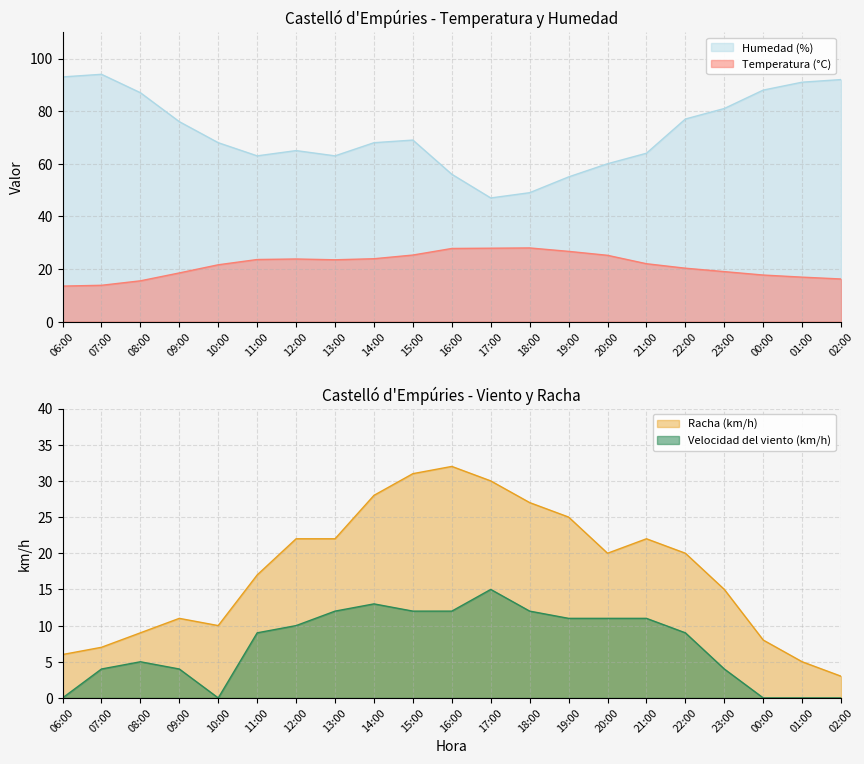

Reading left to right, what are all the values shown in this chart?

Temperatura (°C): 06:00=13.5	07:00=13.8	08:00=15.5	09:00=18.5	10:00=21.6	11:00=23.6	12:00=23.8	13:00=23.5	14:00=23.9	15:00=25.3	16:00=27.8	17:00=27.9	18:00=28.0	19:00=26.7	20:00=25.2	21:00=22.0	22:00=20.3	23:00=19.0	00:00=17.7	01:00=16.9	02:00=16.2
Humedad (%): 06:00=93.0	07:00=94.0	08:00=87.0	09:00=76.0	10:00=68.0	11:00=63.0	12:00=65.0	13:00=63.0	14:00=68.0	15:00=69.0	16:00=56.0	17:00=47.0	18:00=49.0	19:00=55.0	20:00=60.0	21:00=64.0	22:00=77.0	23:00=81.0	00:00=88.0	01:00=91.0	02:00=92.0
Velocidad del viento (km/h): 06:00=0.0	07:00=4.0	08:00=5.0	09:00=4.0	10:00=0.0	11:00=9.0	12:00=10.0	13:00=12.0	14:00=13.0	15:00=12.0	16:00=12.0	17:00=15.0	18:00=12.0	19:00=11.0	20:00=11.0	21:00=11.0	22:00=9.0	23:00=4.0	00:00=0.0	01:00=0.0	02:00=0.0
Racha (km/h): 06:00=6.0	07:00=7.0	08:00=9.0	09:00=11.0	10:00=10.0	11:00=17.0	12:00=22.0	13:00=22.0	14:00=28.0	15:00=31.0	16:00=32.0	17:00=30.0	18:00=27.0	19:00=25.0	20:00=20.0	21:00=22.0	22:00=20.0	23:00=15.0	00:00=8.0	01:00=5.0	02:00=3.0